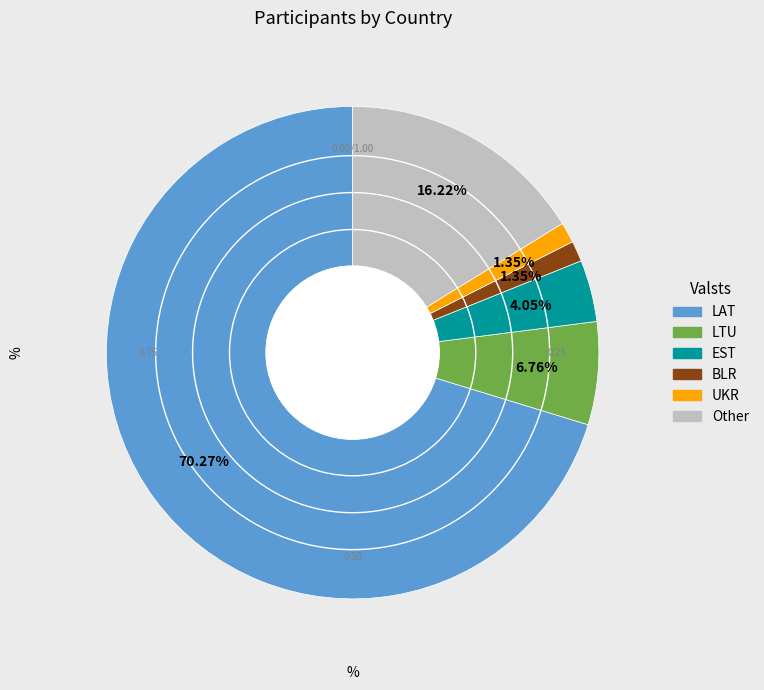

Does any single category account for the majority?

Yes